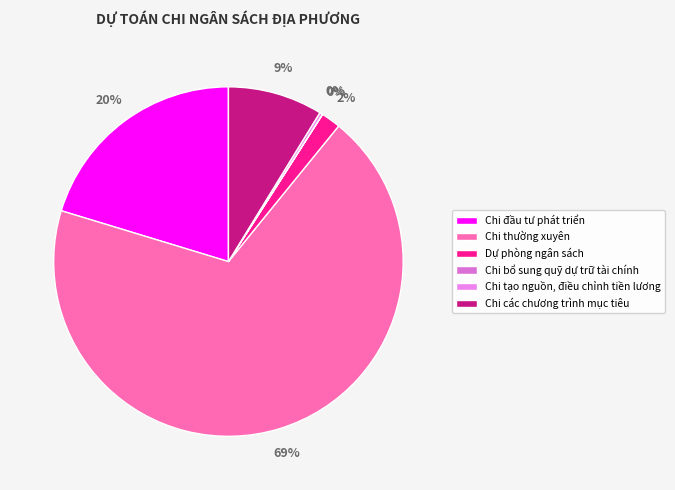

Combined, do Chi tạo nguồn, điều chỉnh tiền lương and Chi thường xuyên account for over 50%?

Yes